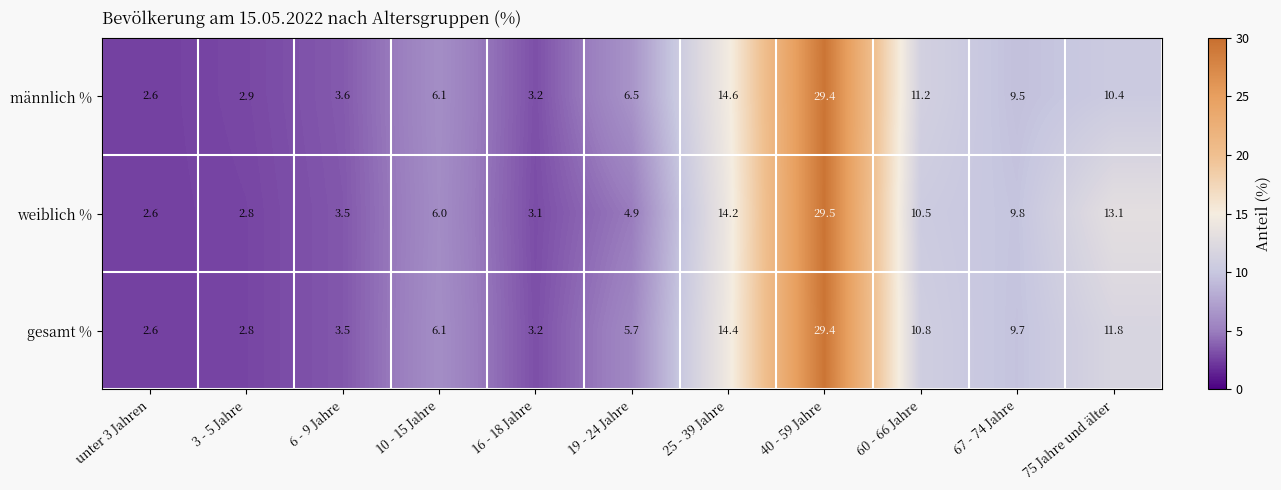

At which category is the sum across all series the highest?

40 - 59 Jahre